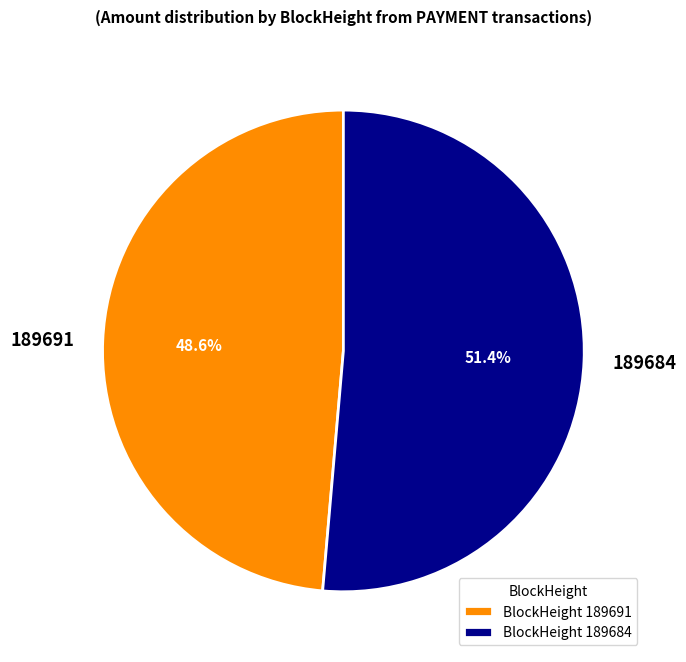

How many segments does this pie chart have?

2